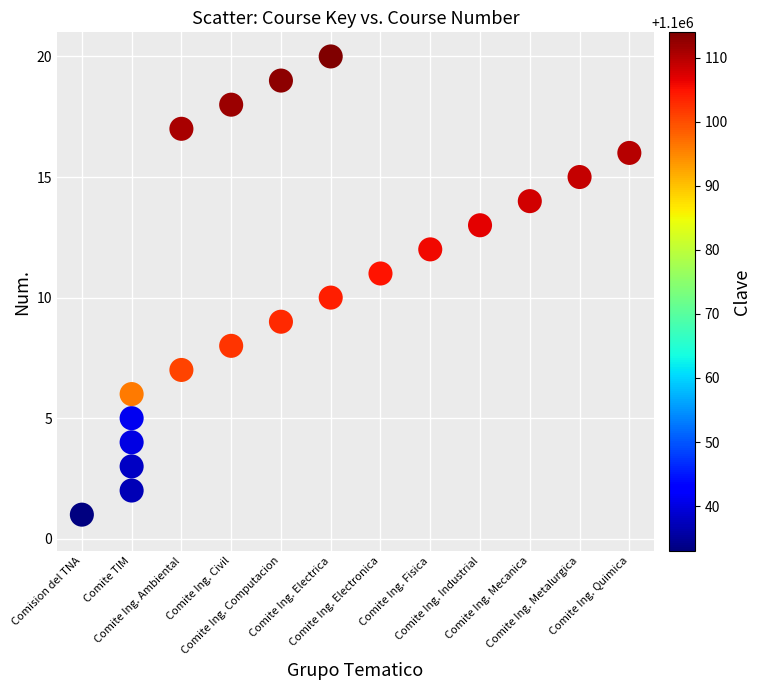

What is the range of X values (max minus min)?

11